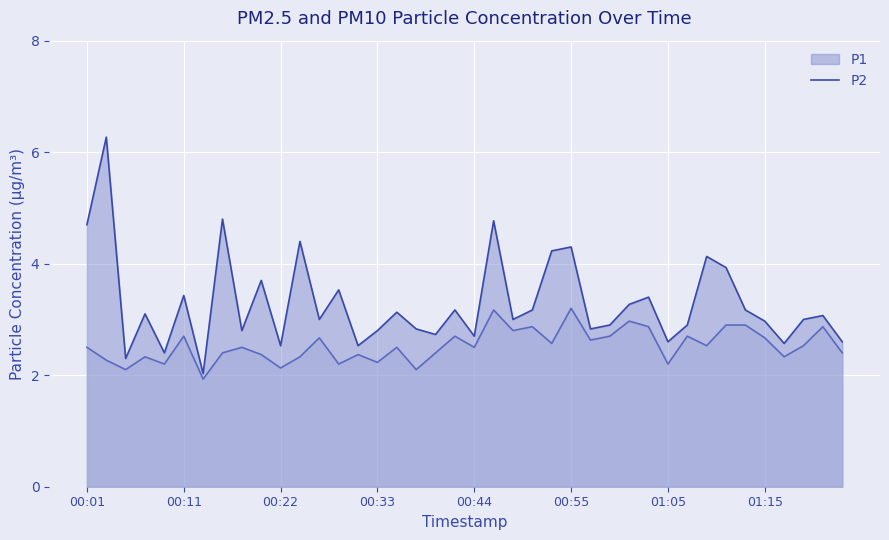

Reading left to right, list all the values displayed in this chart.

P1: 00:01=4.7	00:03=6.3	00:05=2.3	00:07=3.1	00:09=2.4	00:11=3.4	00:13=2.0	00:15=4.8	00:17=2.8	00:19=3.7	00:22=2.5	00:24=4.4	00:26=3.0	00:28=3.5	00:31=2.5	00:33=2.8	00:35=3.1	00:37=2.8	00:40=2.7	00:42=3.2	00:44=2.7	00:46=4.8	00:48=3.0	00:51=3.2	00:53=4.2	00:55=4.3	00:57=2.8	00:59=2.9	01:01=3.3	01:03=3.4	01:05=2.6	01:07=2.9	01:09=4.1	01:11=3.9	01:13=3.2	01:15=3.0	01:17=2.6	01:19=3.0	01:21=3.1	01:23=2.6
P2: 00:01=2.5	00:03=2.3	00:05=2.1	00:07=2.3	00:09=2.2	00:11=2.7	00:13=1.9	00:15=2.4	00:17=2.5	00:19=2.4	00:22=2.1	00:24=2.3	00:26=2.7	00:28=2.2	00:31=2.4	00:33=2.2	00:35=2.5	00:37=2.1	00:40=2.4	00:42=2.7	00:44=2.5	00:46=3.2	00:48=2.8	00:51=2.9	00:53=2.6	00:55=3.2	00:57=2.6	00:59=2.7	01:01=3.0	01:03=2.9	01:05=2.2	01:07=2.7	01:09=2.5	01:11=2.9	01:13=2.9	01:15=2.7	01:17=2.3	01:19=2.5	01:21=2.9	01:23=2.4